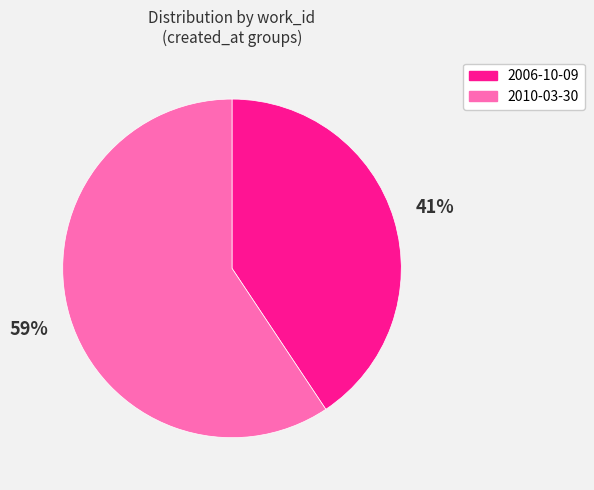

To the nearest percent, what is the combined percentage of 2006-10-09 and 2010-03-30?

100%